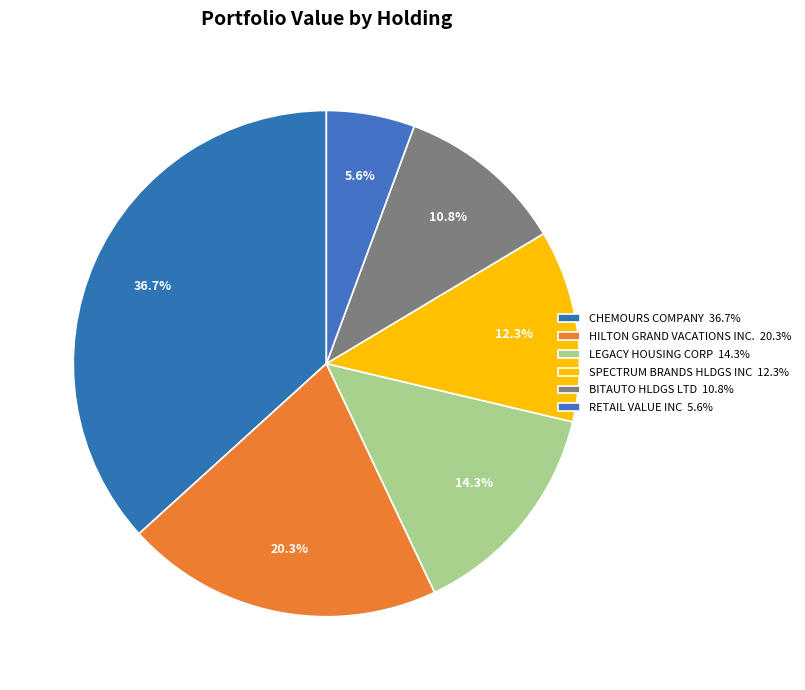

Which category has the smallest portion of the pie?

RETAIL VALUE INC